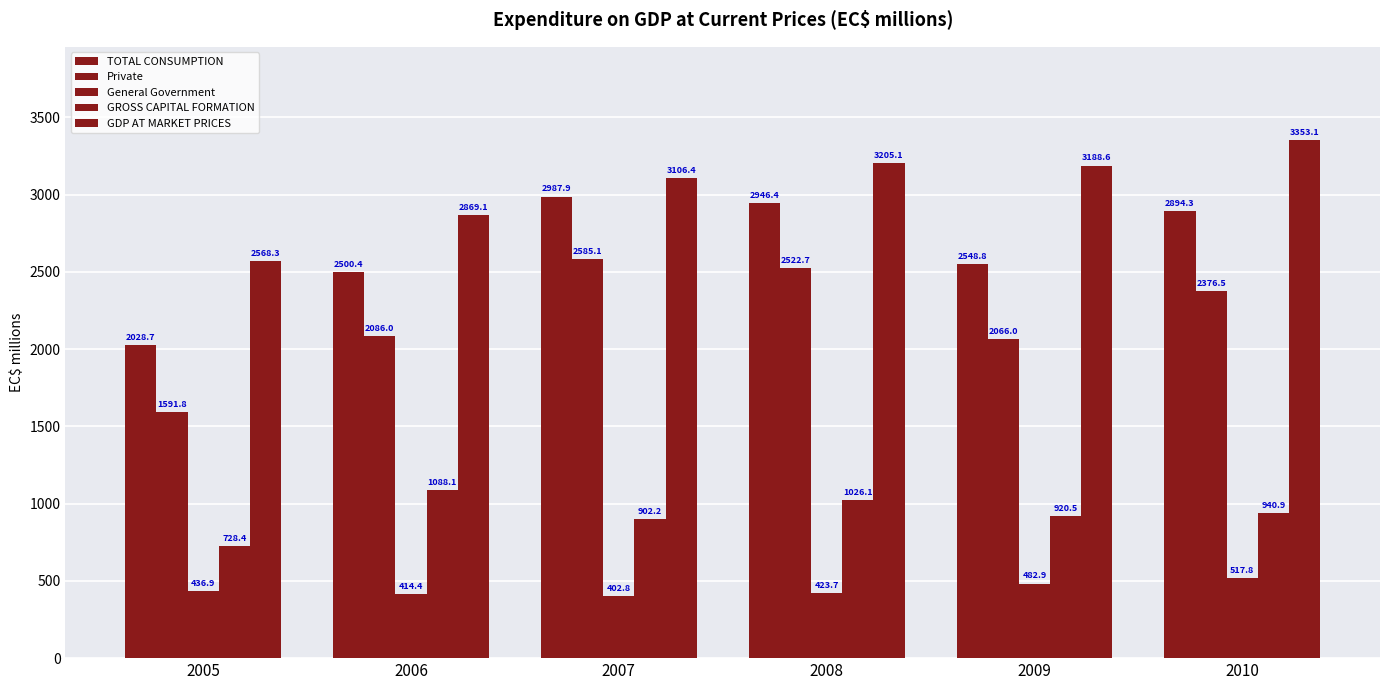

What is the value of the Private bar at the 2nd from the left?

2086.0